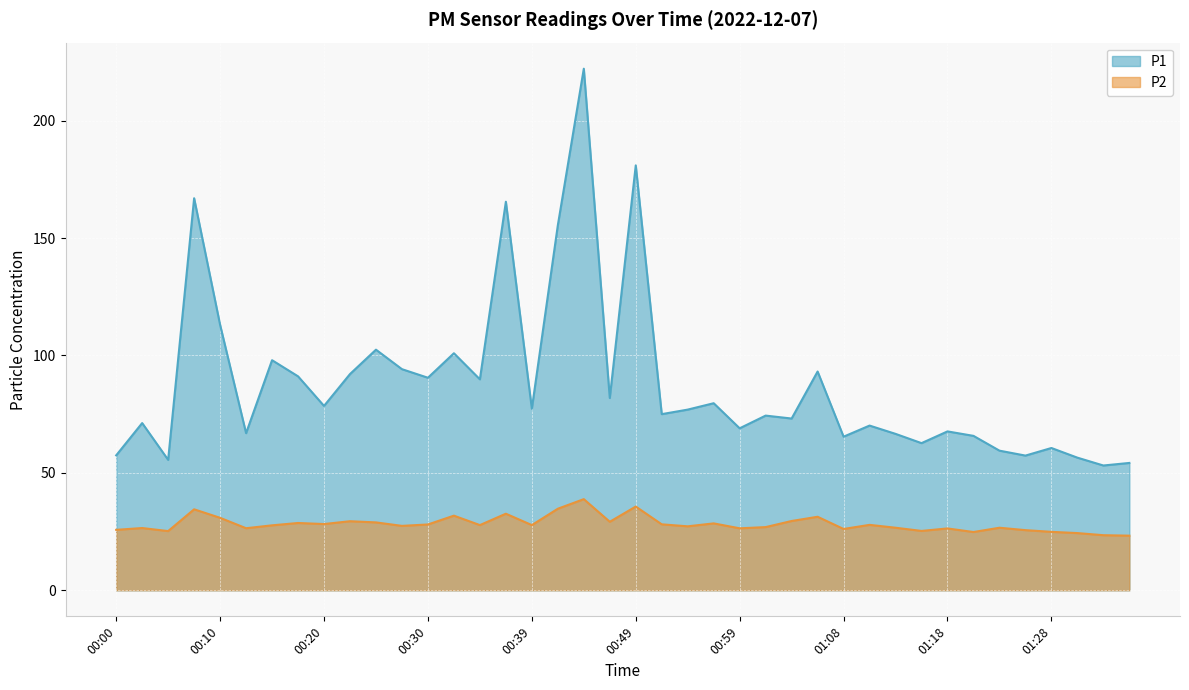

At which label is P2 closest to 31?

00:10